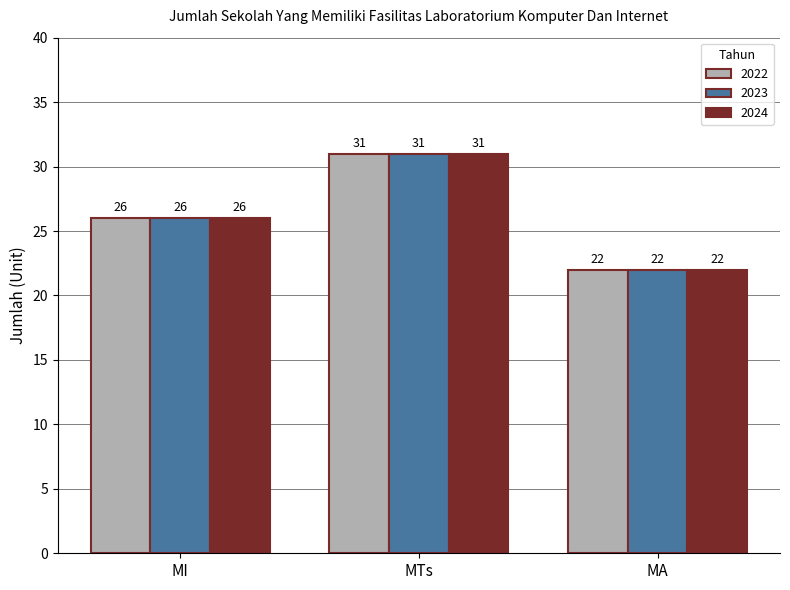

What is the total value across all series at MTs?

93